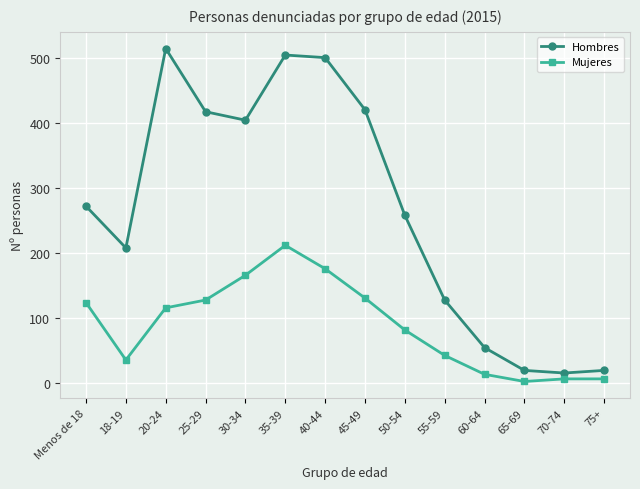

In Hombres, how many points are higher than both neighbors (excluding endpoints)?

2